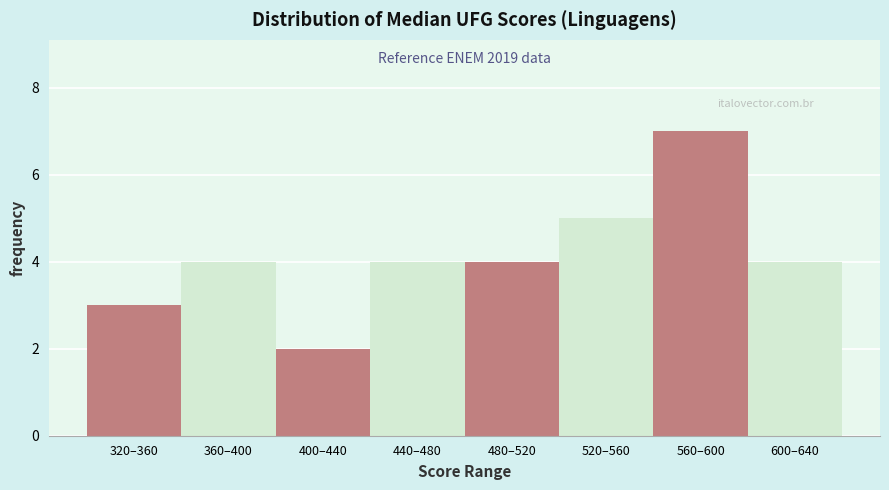

Reading left to right, extract all data points from this chart.

320–360=3	360–400=4	400–440=2	440–480=4	480–520=4	520–560=5	560–600=7	600–640=4